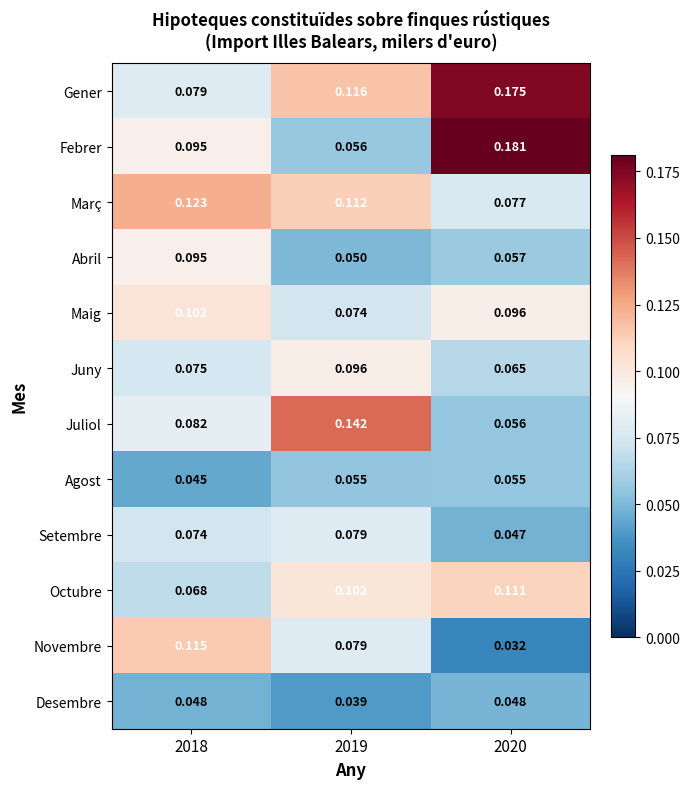

Which series has the largest range (max minus min)?

Febrer